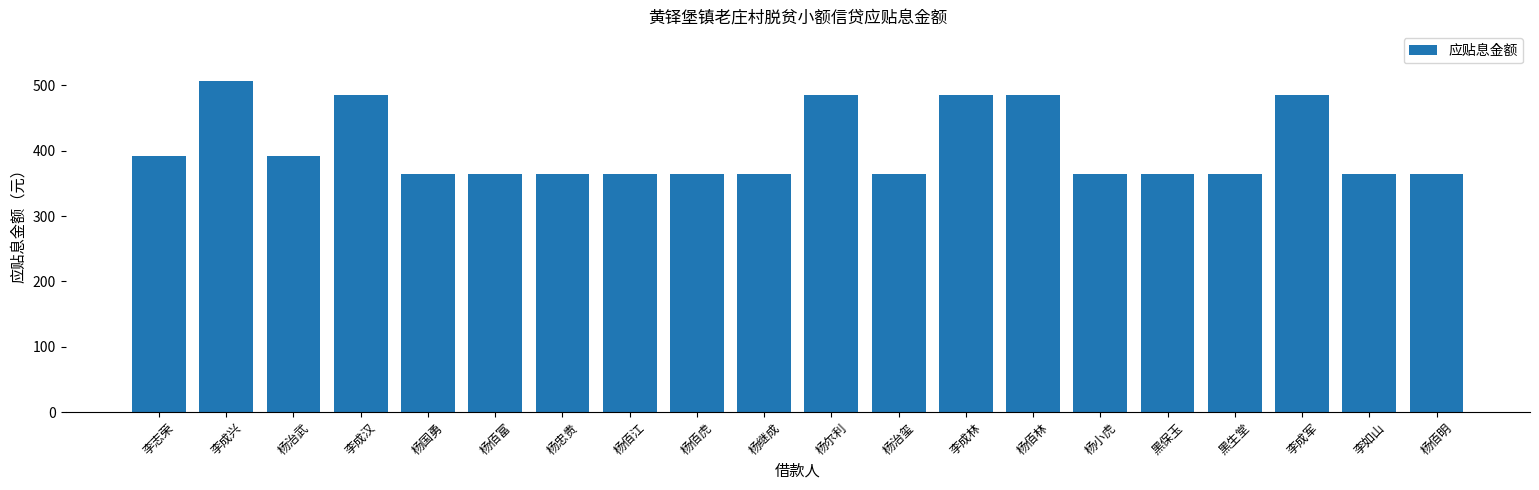

Read the value at 李成汉.

485.6